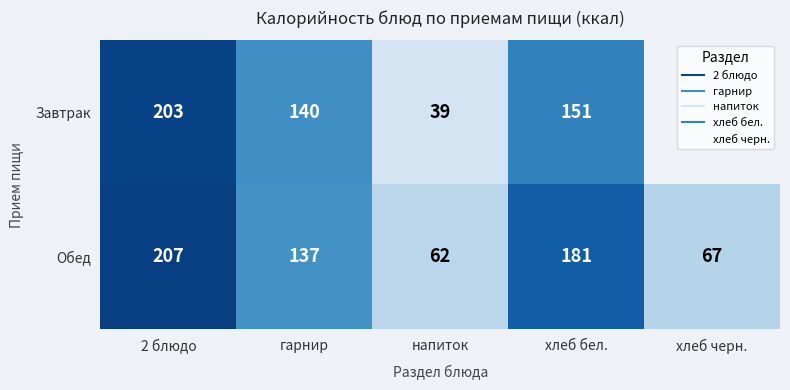

Rank the series by their maximum value, from highest to lowest.

Обед, Завтрак